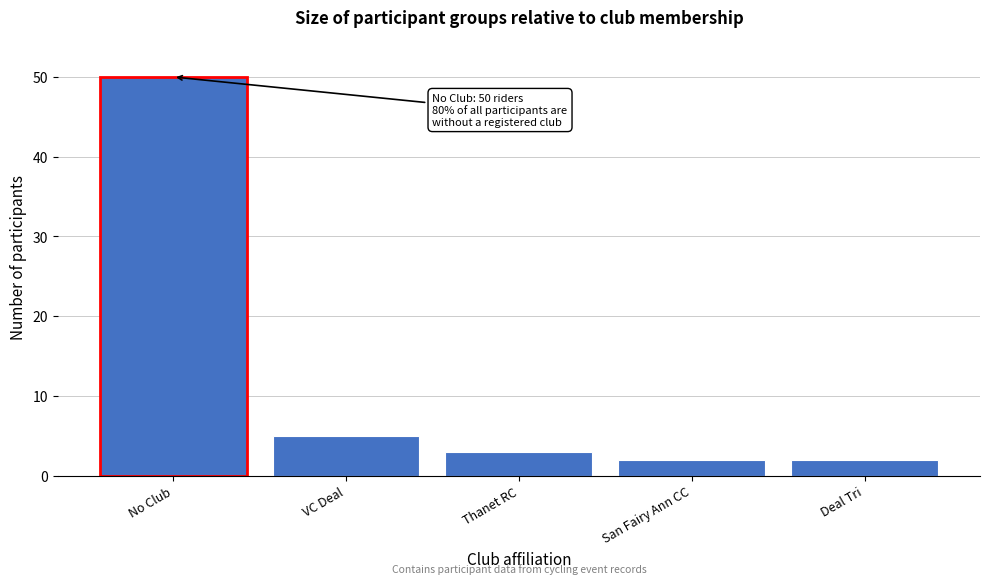

Reading right to left, list all the values displayed in this chart.

Deal Tri=2	San Fairy Ann CC=2	Thanet RC=3	VC Deal=5	No Club=50